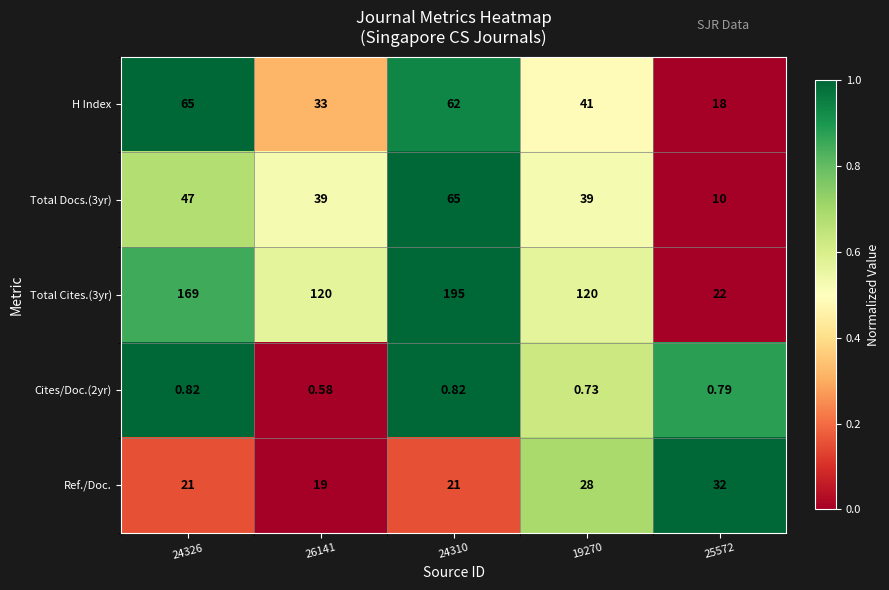

Is the value of Total Docs.(3yr) at 24326 greater than the value of H Index at 24310?

No